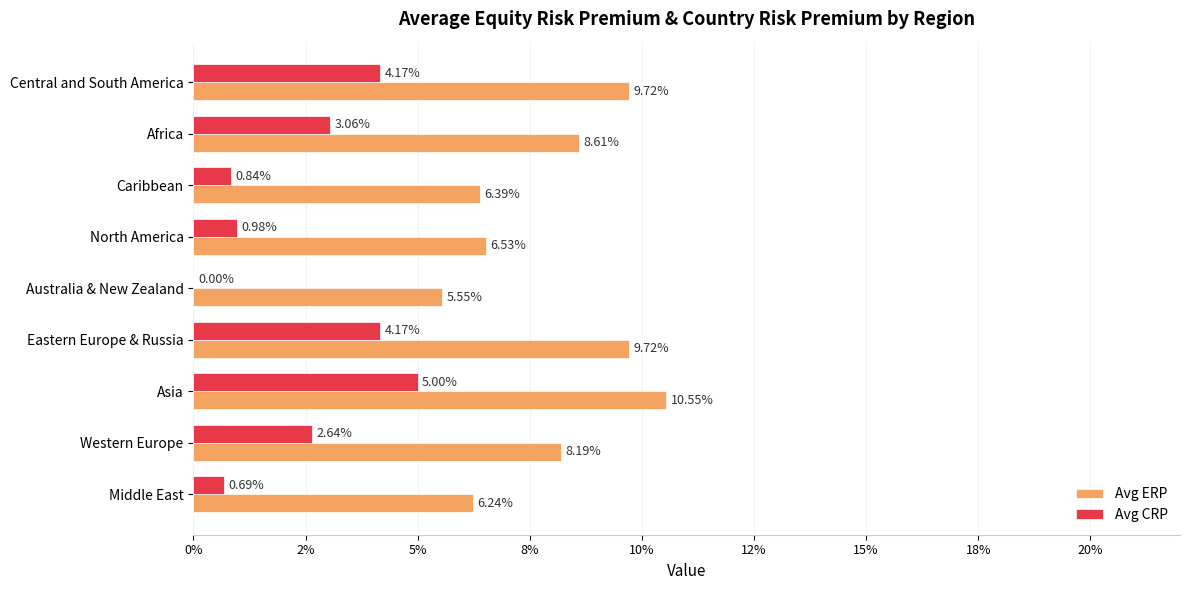

What are all the series names shown in the legend?

Avg ERP, Avg CRP